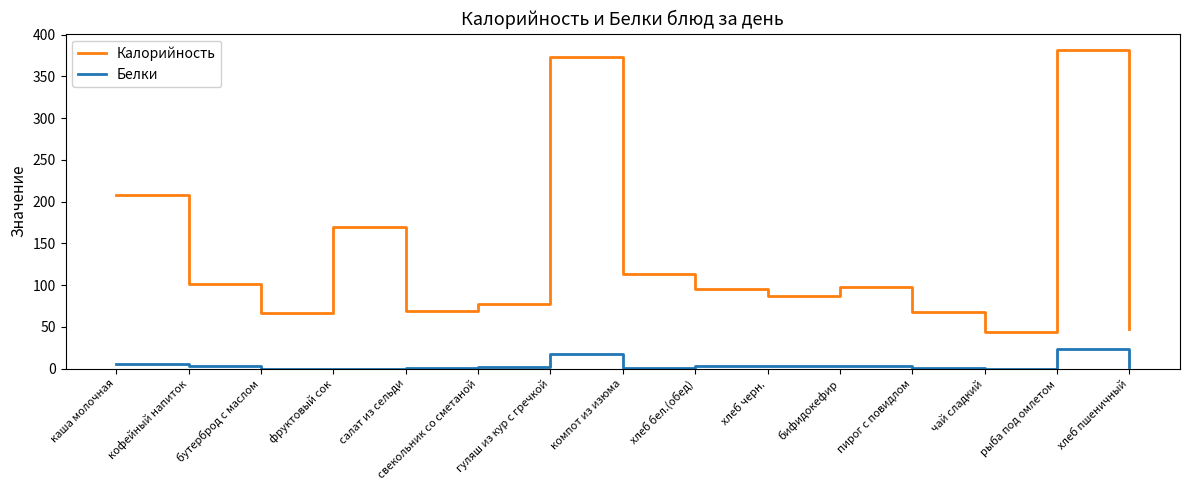

The Калорийность series shows 101.0 at кофейный напиток. True or false?

True